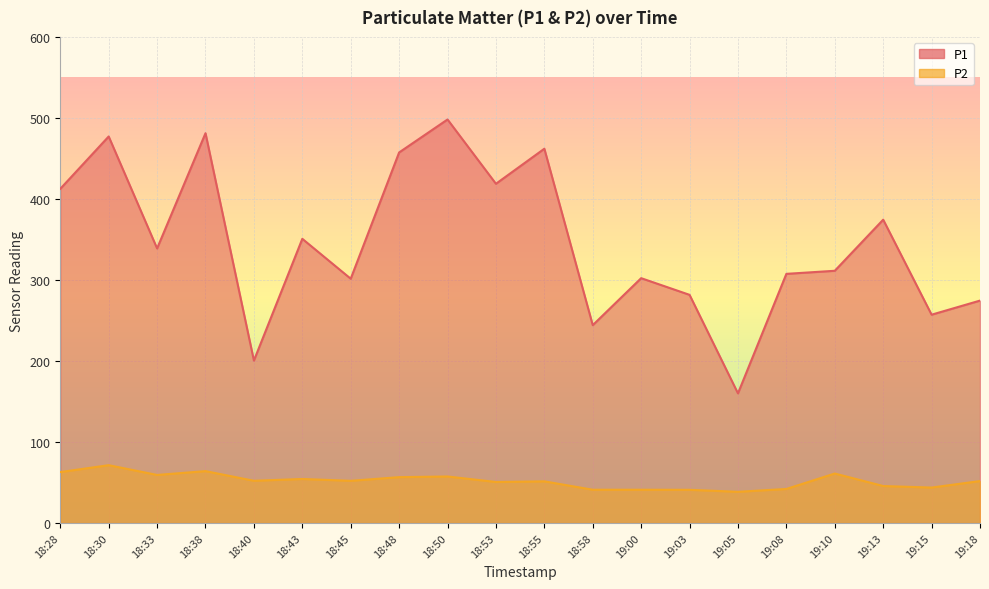

At 19:13, list the series in order from smallest to largest.

P2, P1